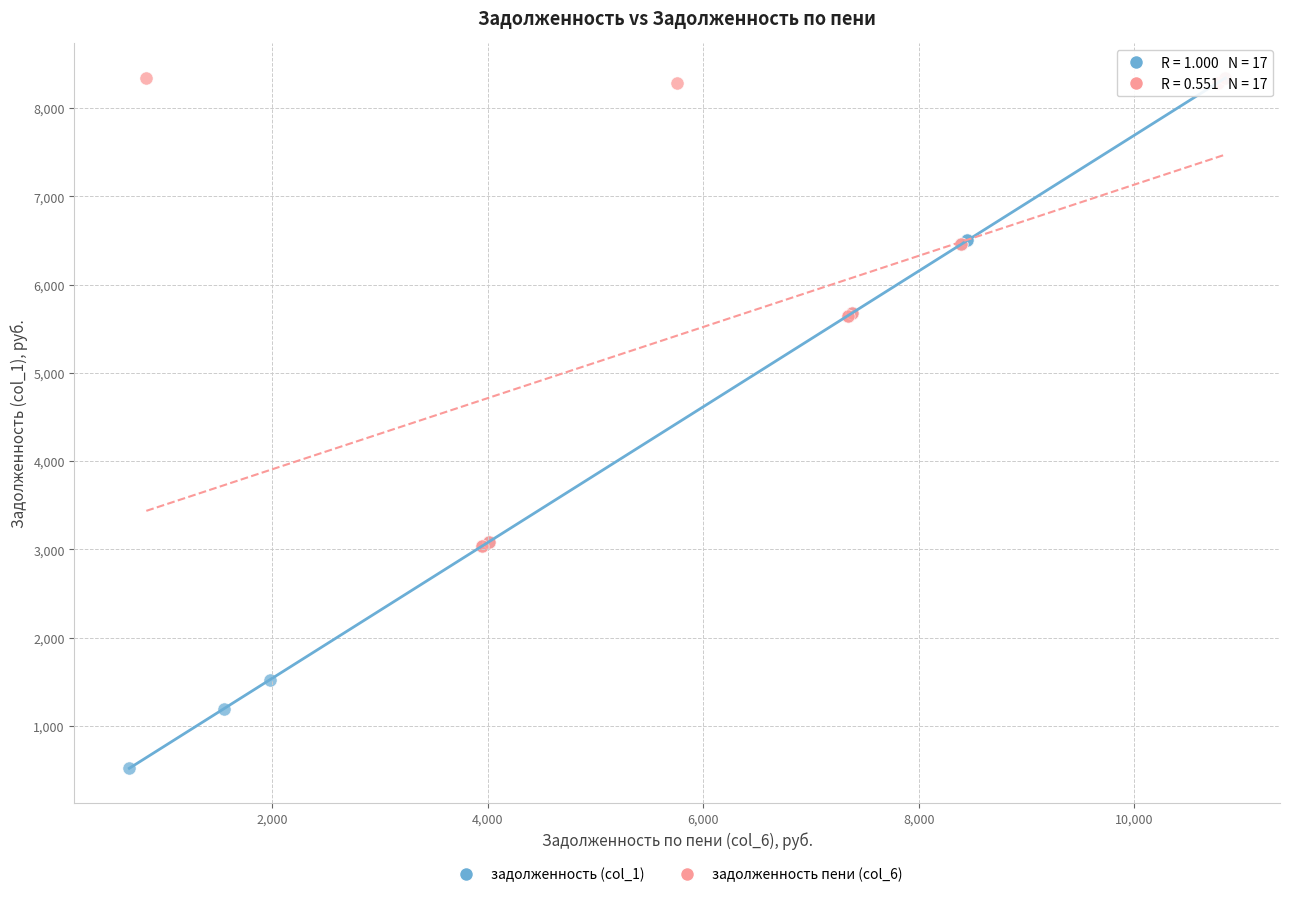

Which series reaches the minimum Y coordinate?

задолженность (col_1)